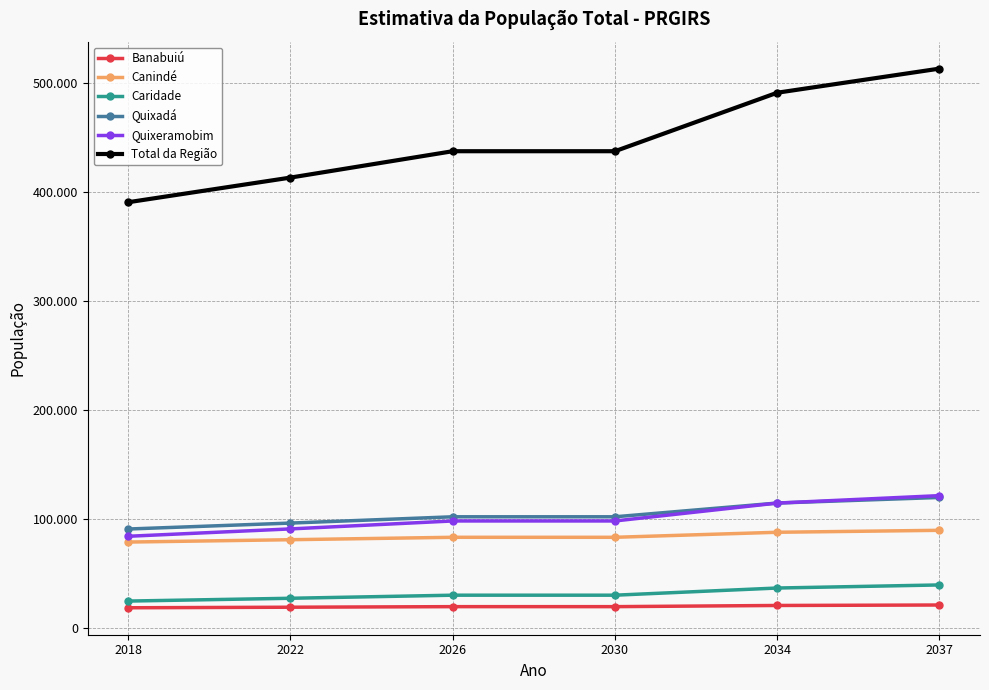

Does the chart display data point markers on the line(s)?

Yes